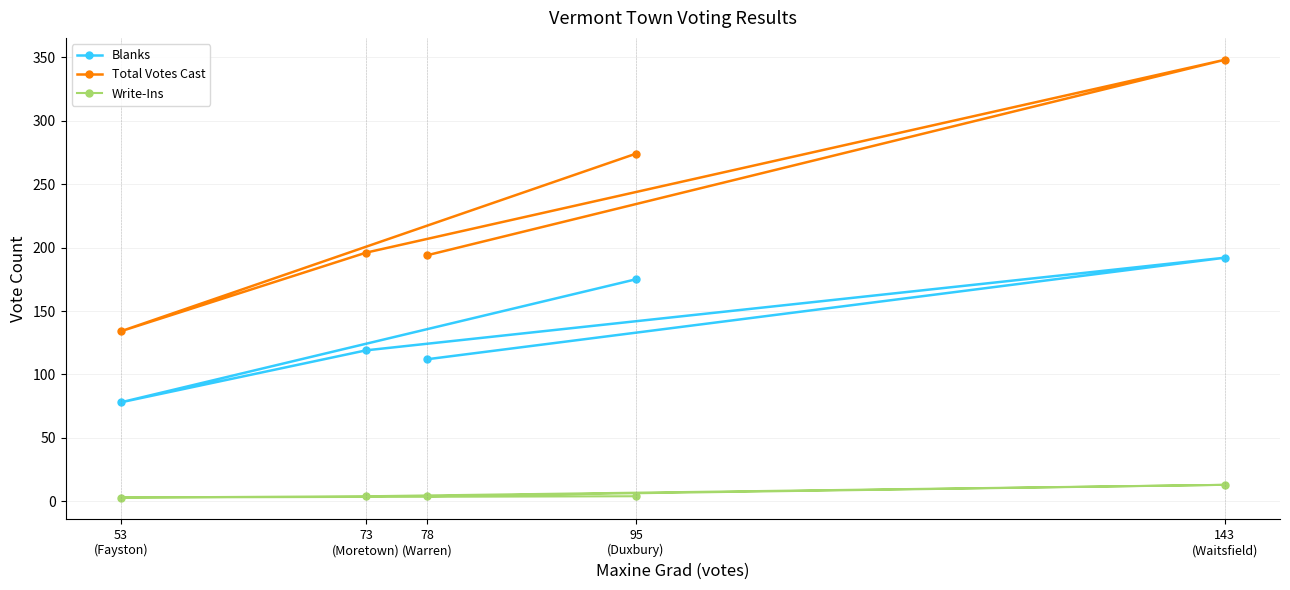

Rank the series at 73
(Moretown) from highest to lowest value.

Total Votes Cast, Blanks, Write-Ins